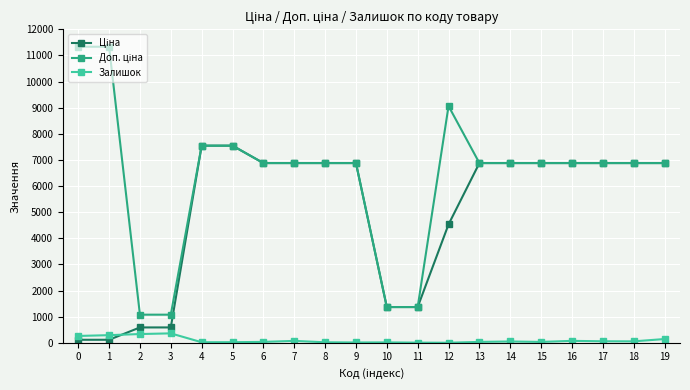

What is the total value across all series at 15?

13790.0